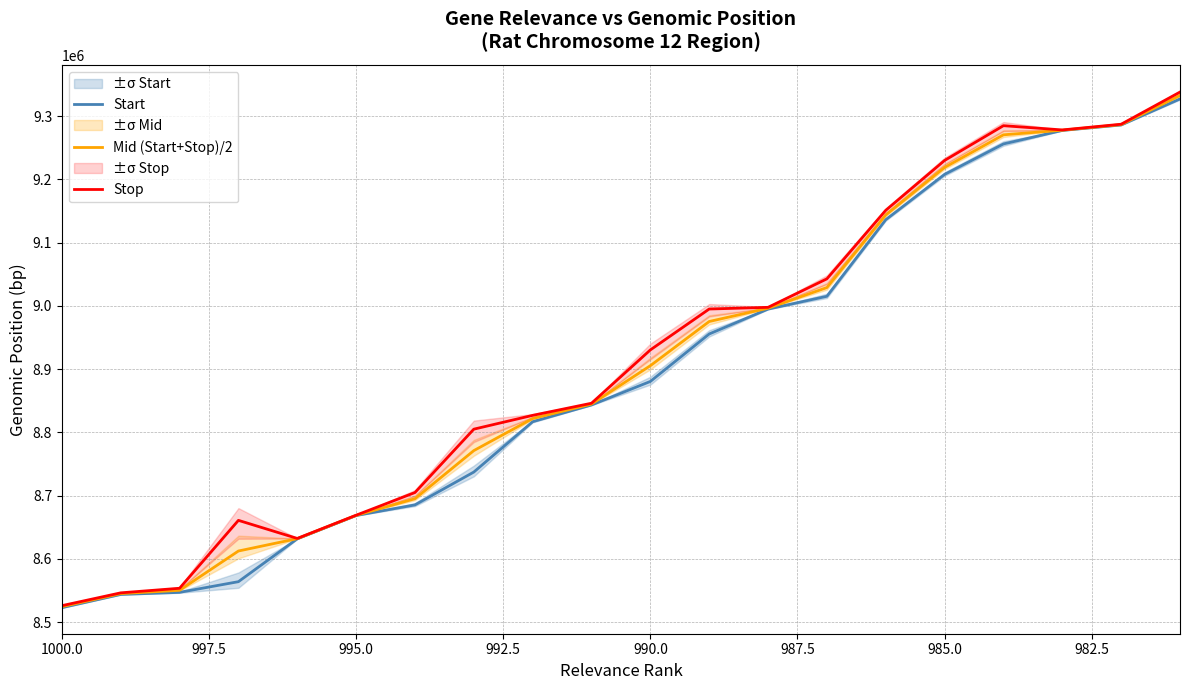

Which series has the largest range (max minus min)?

Stop